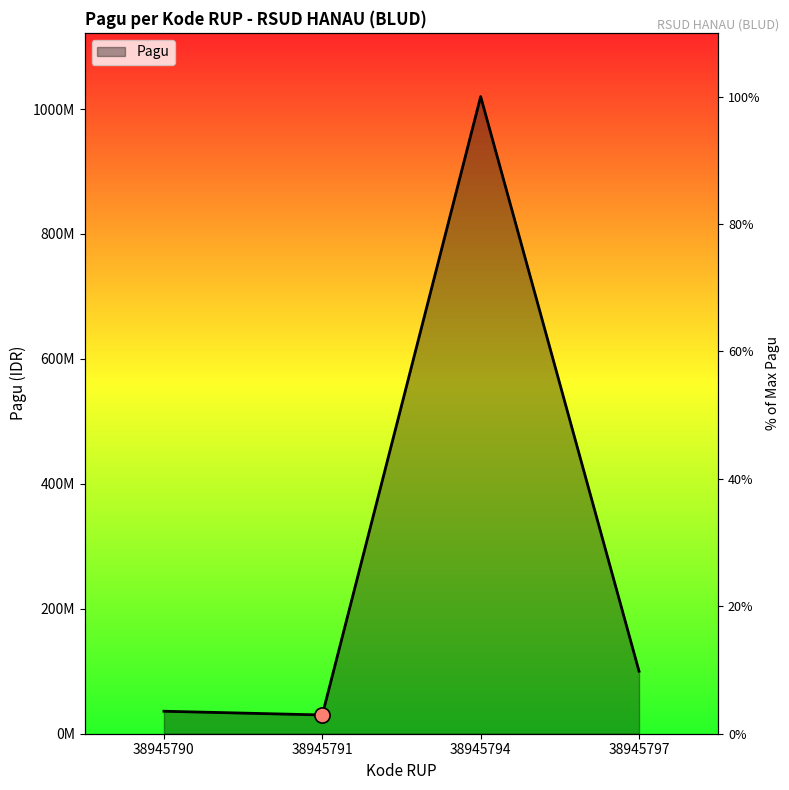

What is the change in value from 38945791 to 38945794?

+990000000